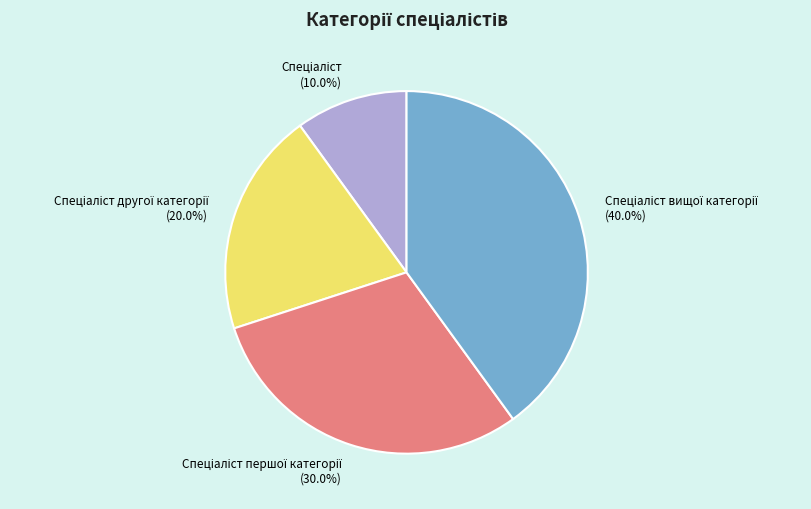

Is there a majority slice in this chart?

No